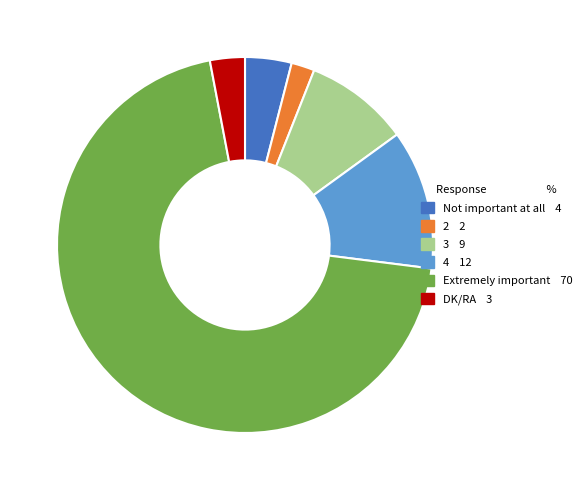

Between 3 and 2, which is larger?

3